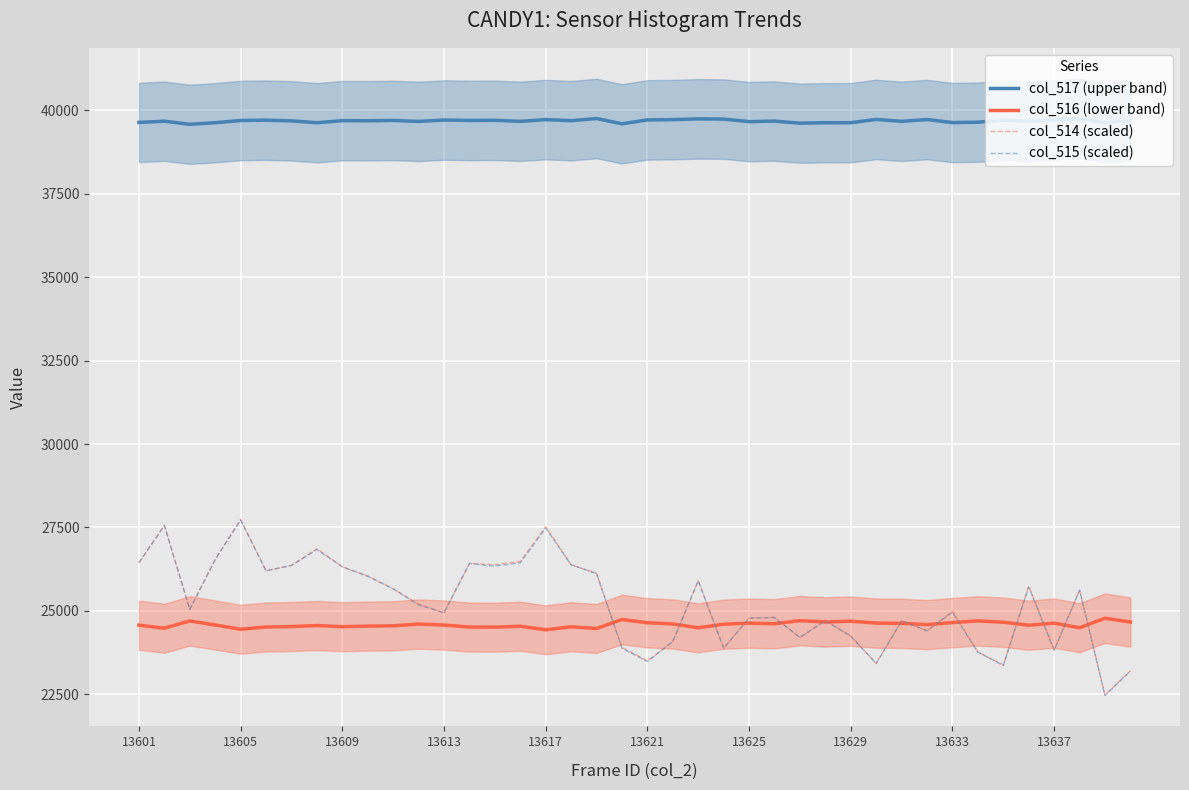

Does the chart display data point markers on the line(s)?

No